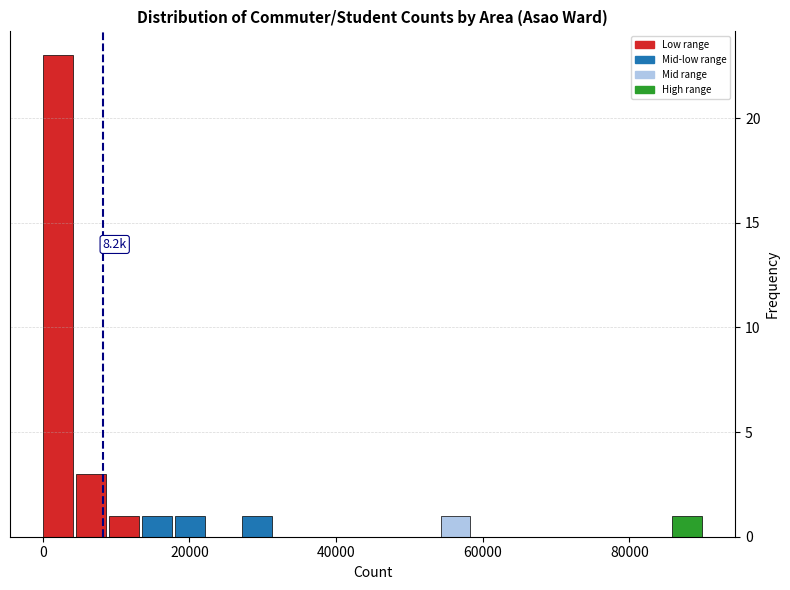

Read against the x-axis, roughly where is the centre of the tallest bar?

2000